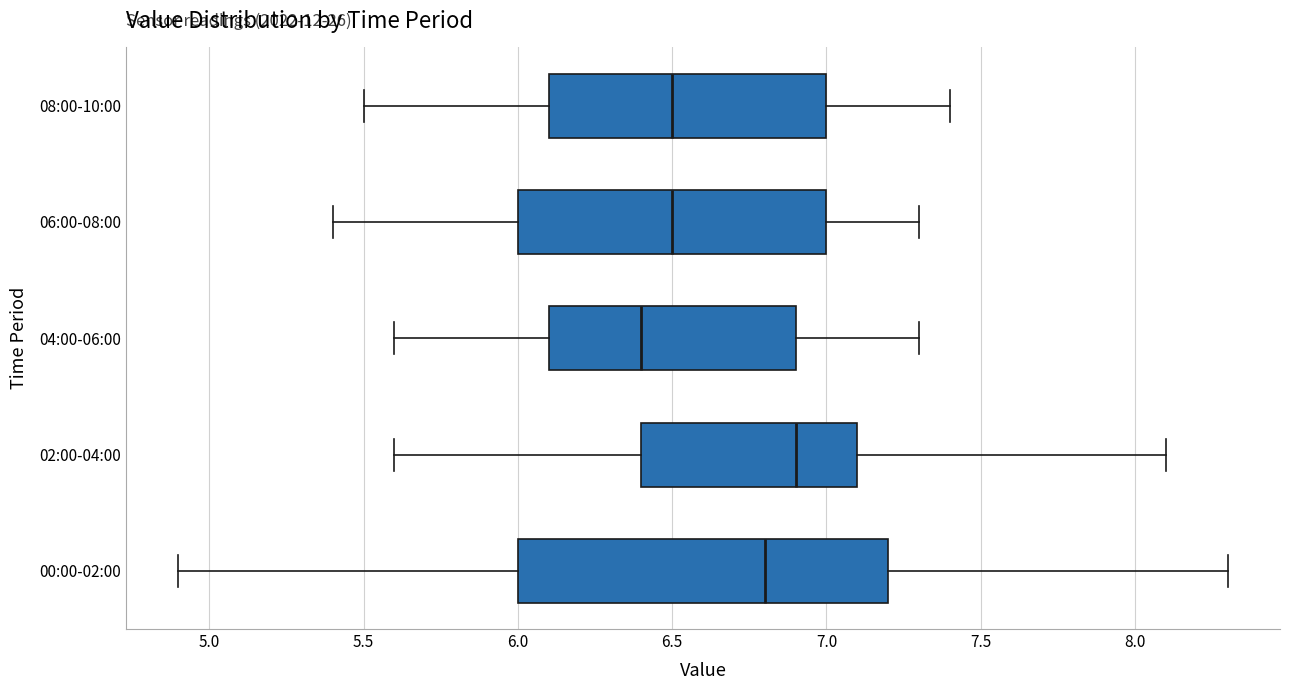

Where does the median line of the box for 04:00-06:00 sit on the x-axis? The values are not printed on the chart, so give them approximately, as read against the axis.

6.4